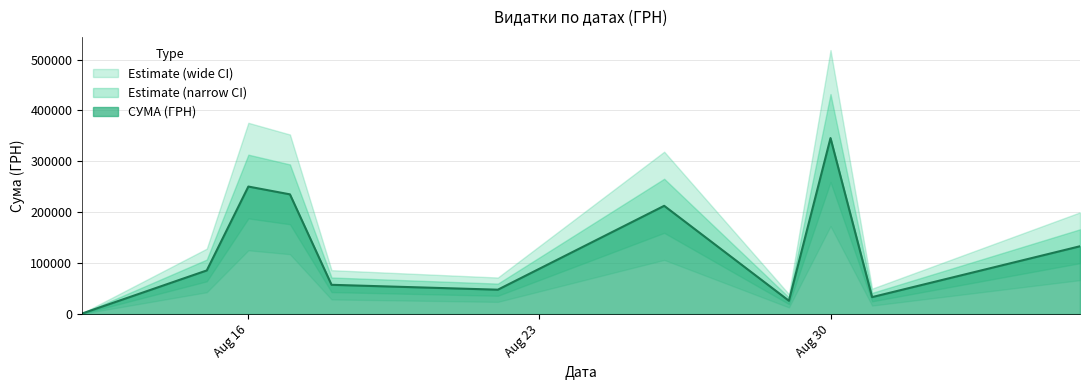

What is the maximum value for СУМА (ГРН)?

345687.3